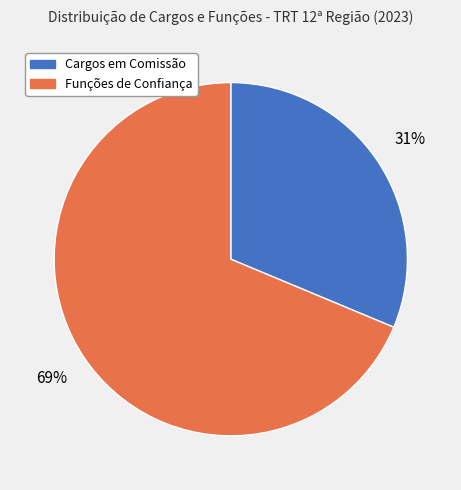

To the nearest percent, what is the average slice percentage?

50%